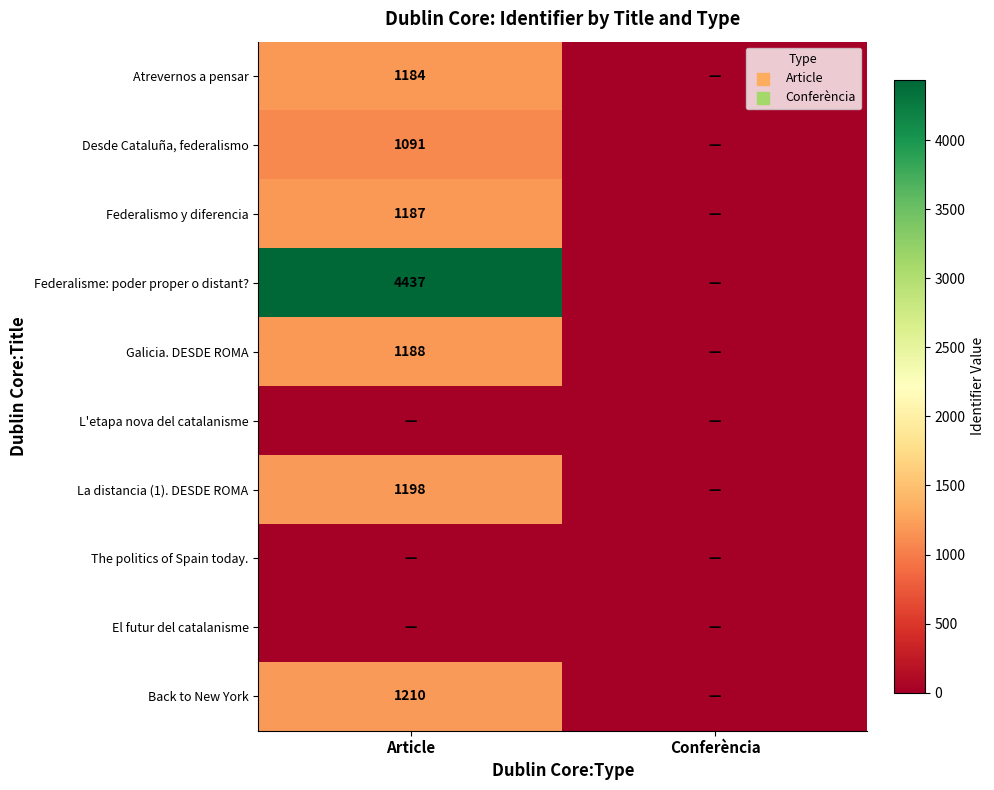

Between Article and Conferència, which is larger?

Article